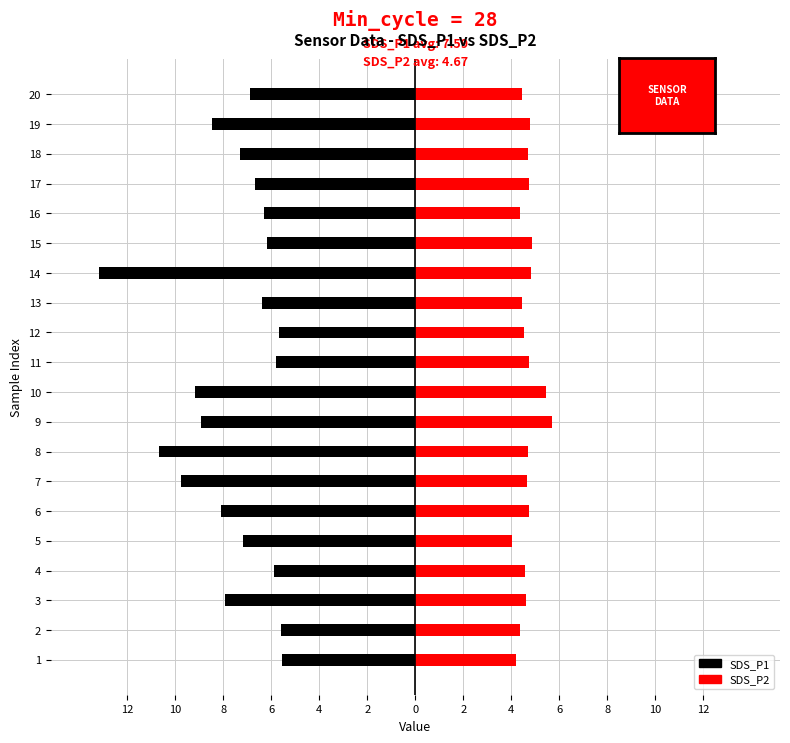

The SDS_P1 series shows -2.0 at 10. True or false?

False